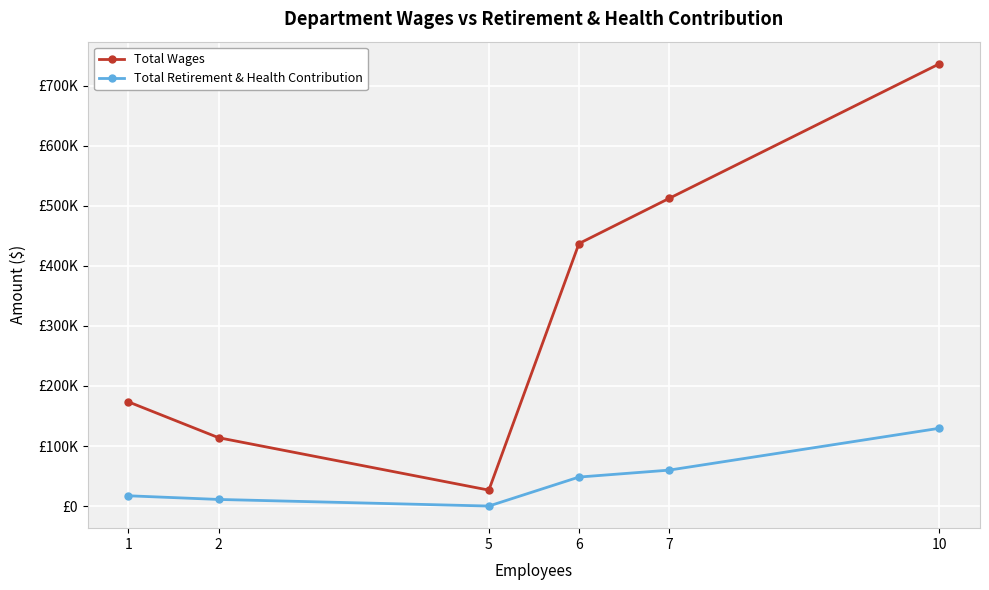

Where is the first local minimum for Total Retirement & Health Contribution?

5